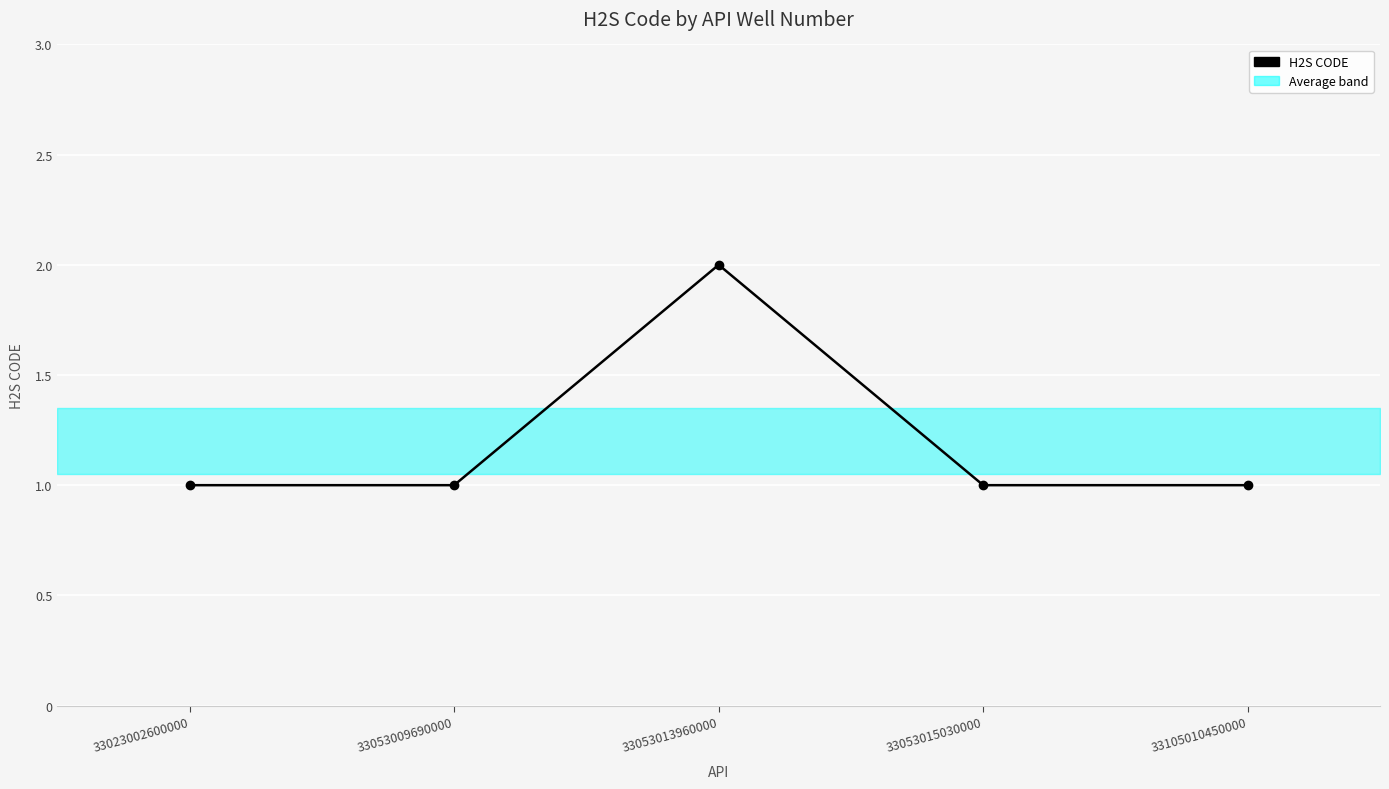

True or false: the data shows 0 at 33105010450000.

False